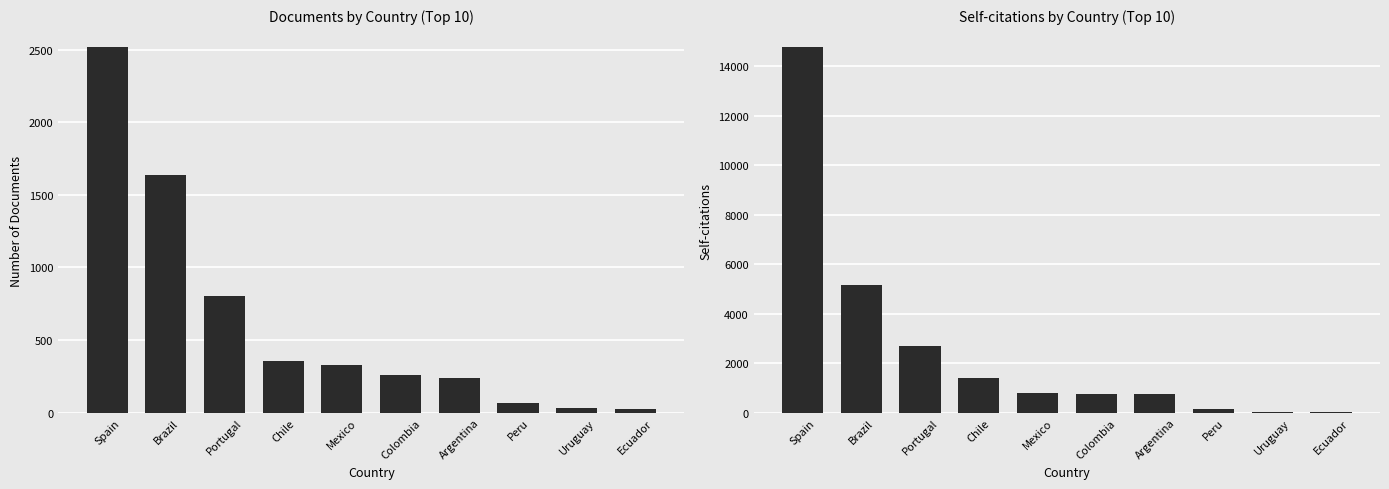

Reading right to left, what are all the values shown in this chart?

Documents: Ecuador=27	Uruguay=29	Peru=67	Argentina=237	Colombia=260	Mexico=325	Chile=354	Portugal=800	Brazil=1639	Spain=2516
Self-citations: Ecuador=26	Uruguay=29	Peru=140	Argentina=742	Colombia=769	Mexico=798	Chile=1387	Portugal=2701	Brazil=5138	Spain=14760